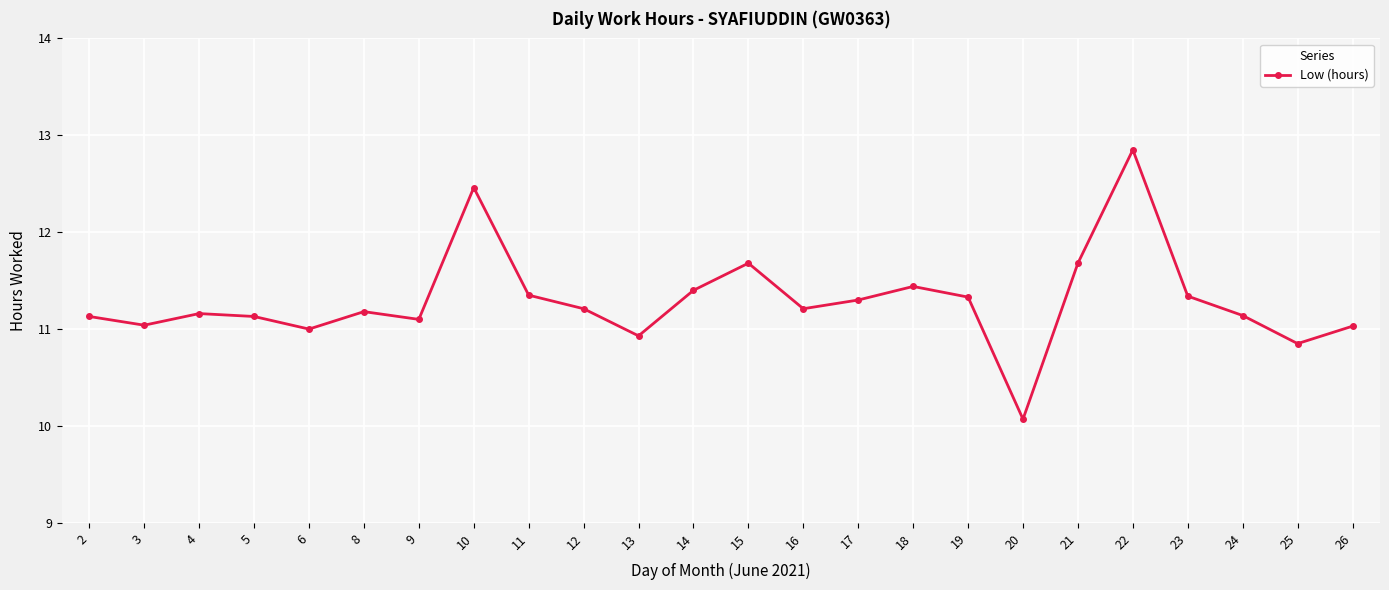

Read the value at 16.

11.2